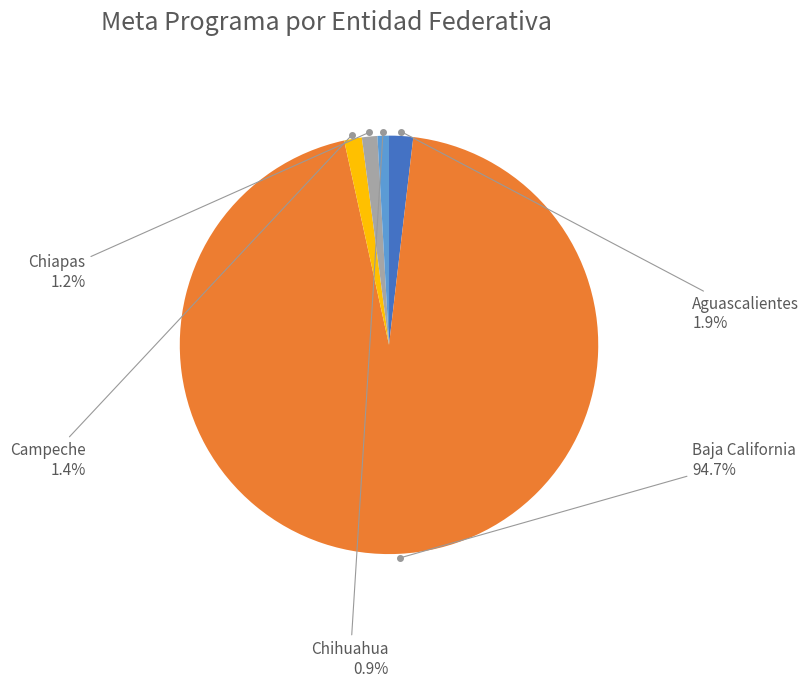

Is there a majority slice in this chart?

Yes